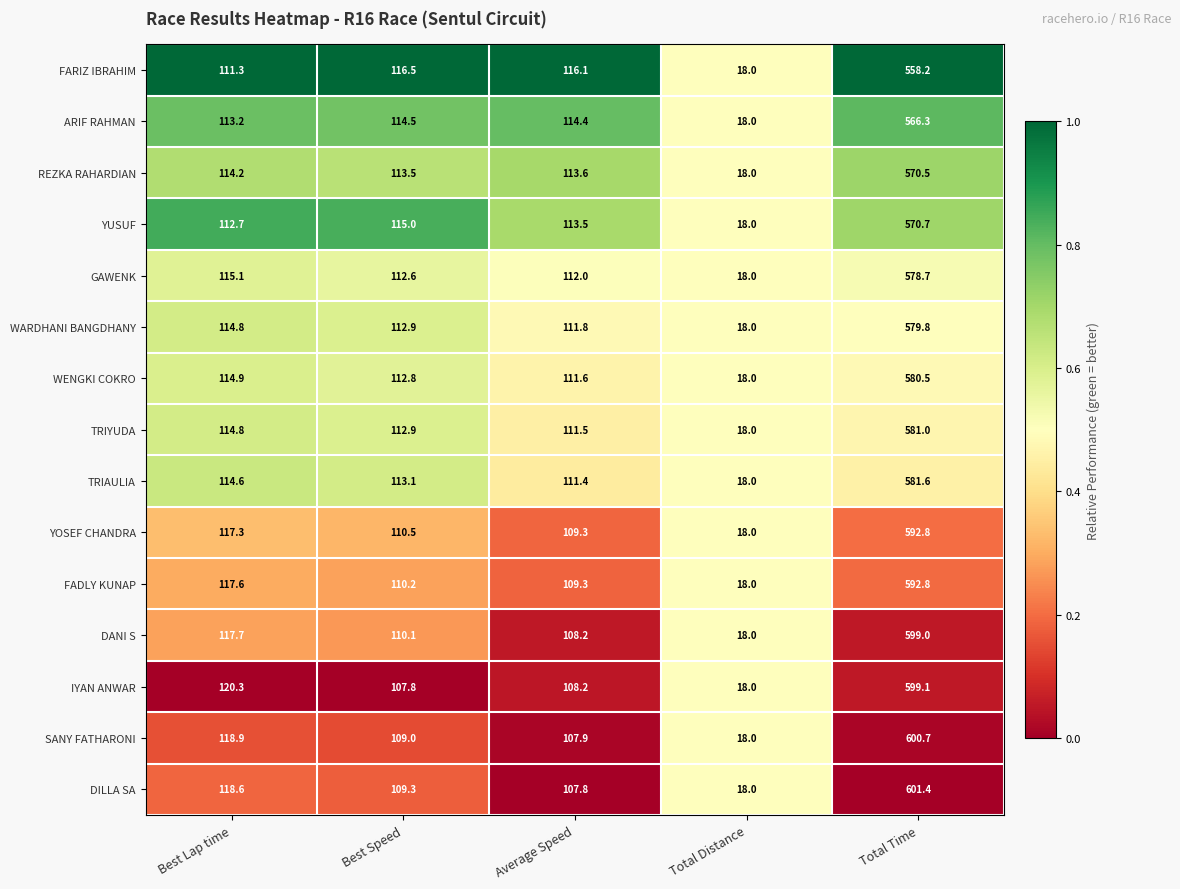

List the labels in order of FARIZ IBRAHIM value, smallest first.

Total Distance, Best Lap time, Average Speed, Best Speed, Total Time